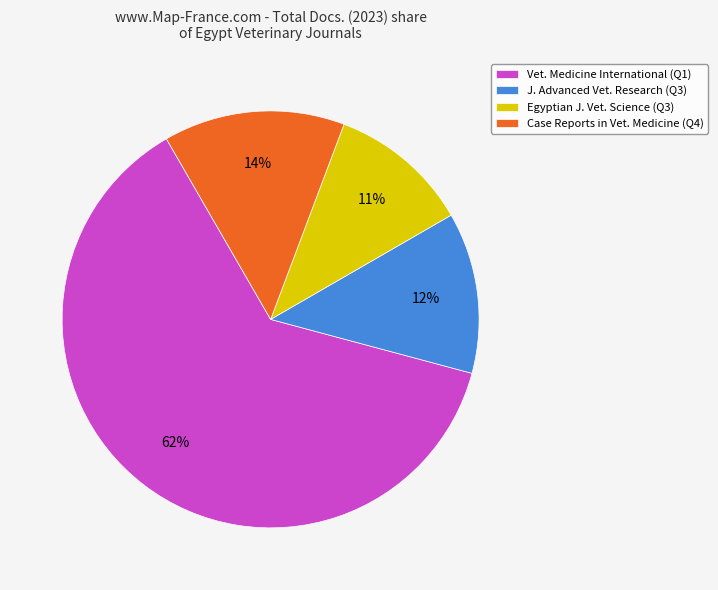

To the nearest percent, what is the average slice percentage?

25%